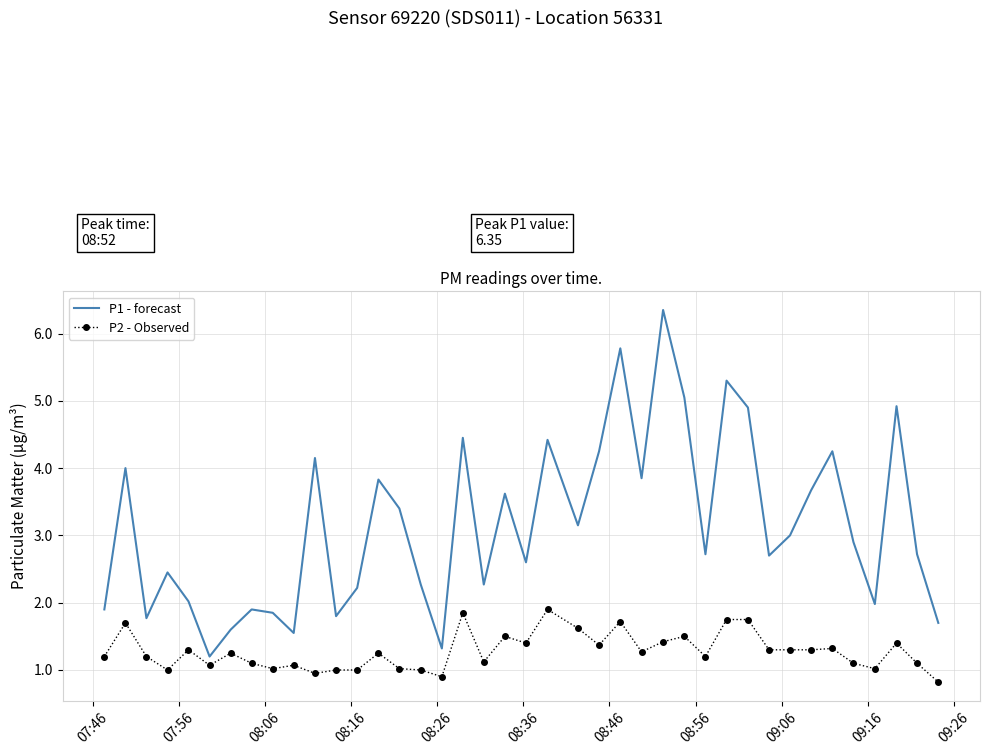

True or false: P2 - Observed and P1 - forecast cross at least once.

False